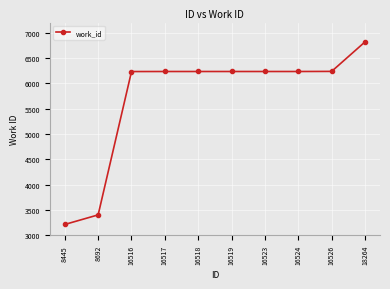

What value does the data have at 16516, to the nearest 10?

6230